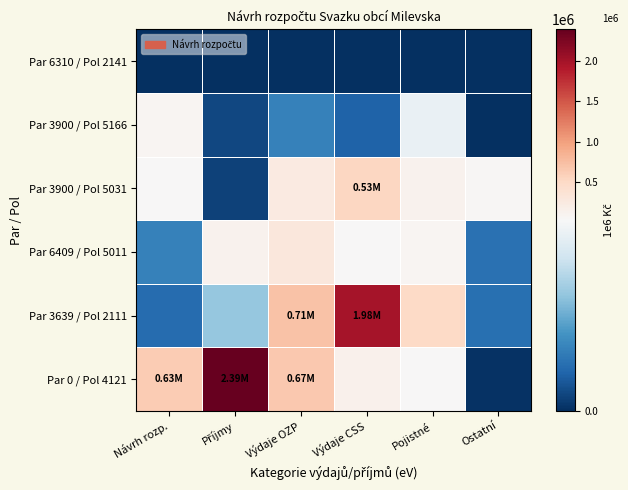

Which has a higher value, Výdaje OZP or Příjmy?

Příjmy